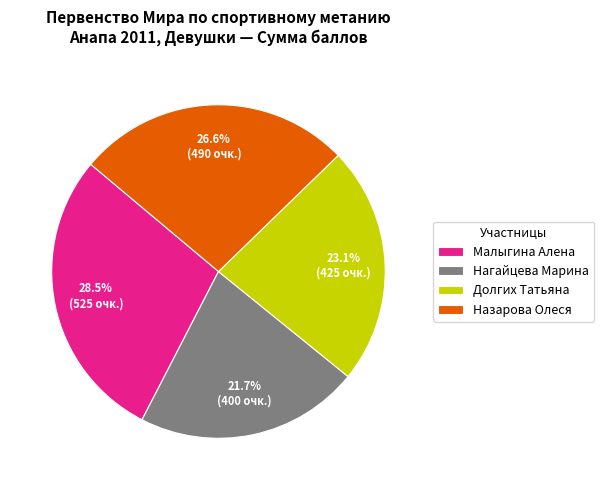

Does any single category account for the majority?

No